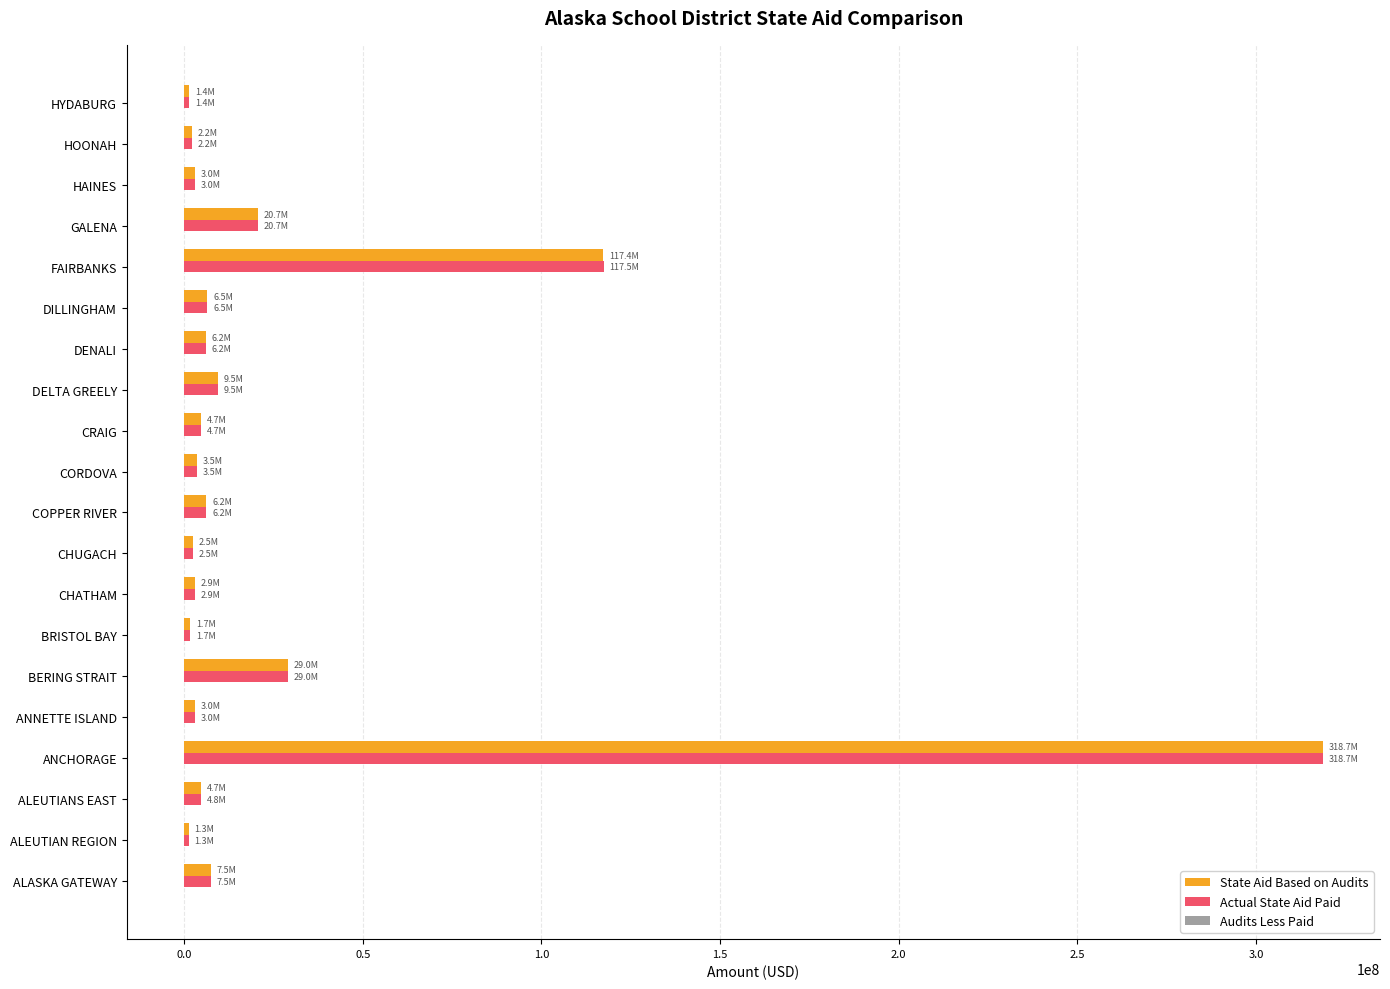

The value of Actual State Aid Paid at FAIRBANKS is 43533812. True or false?

False